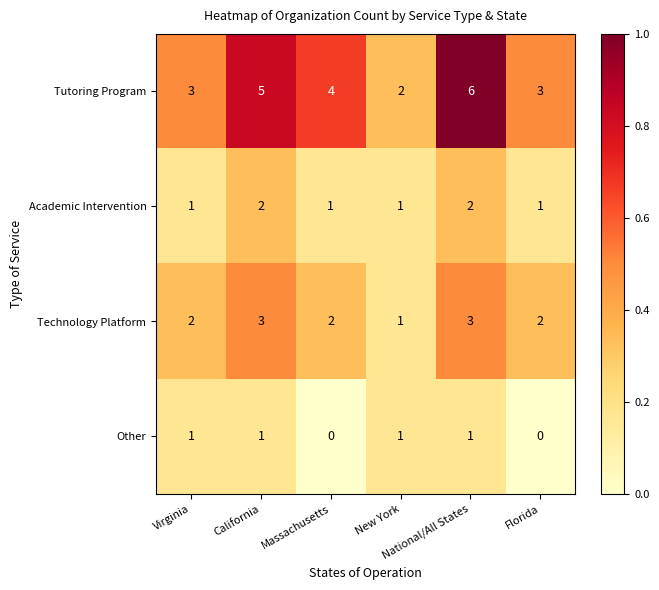

Which series has the largest range (max minus min)?

Tutoring Program